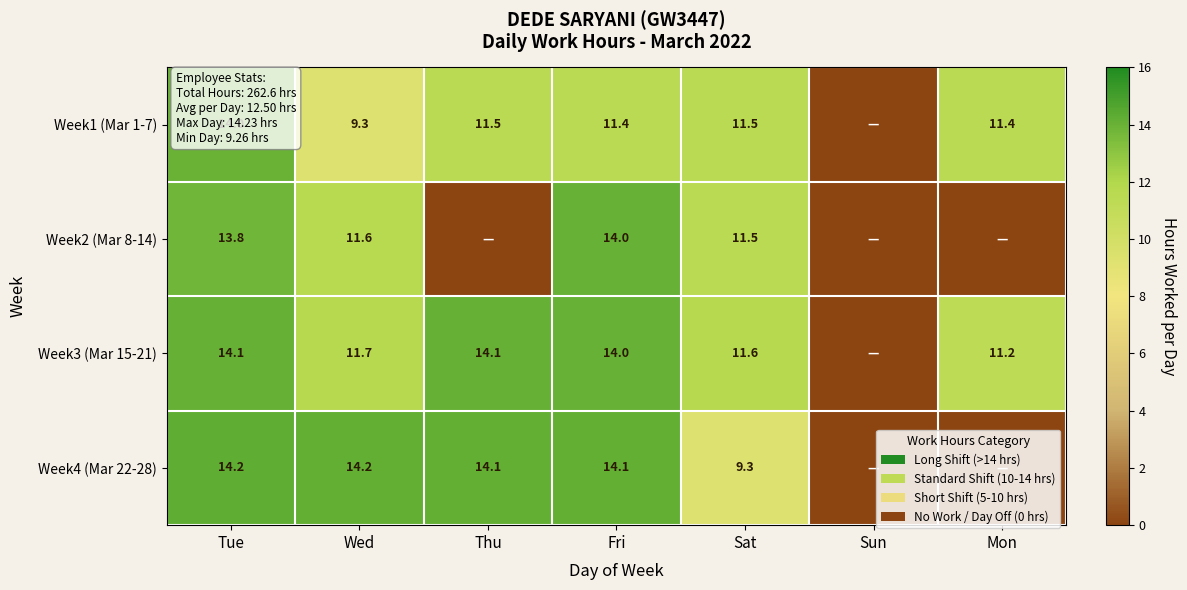

Rank the series at Tue from lowest to highest value.

Week2 (Mar 8-14), Week1 (Mar 1-7), Week3 (Mar 15-21), Week4 (Mar 22-28)